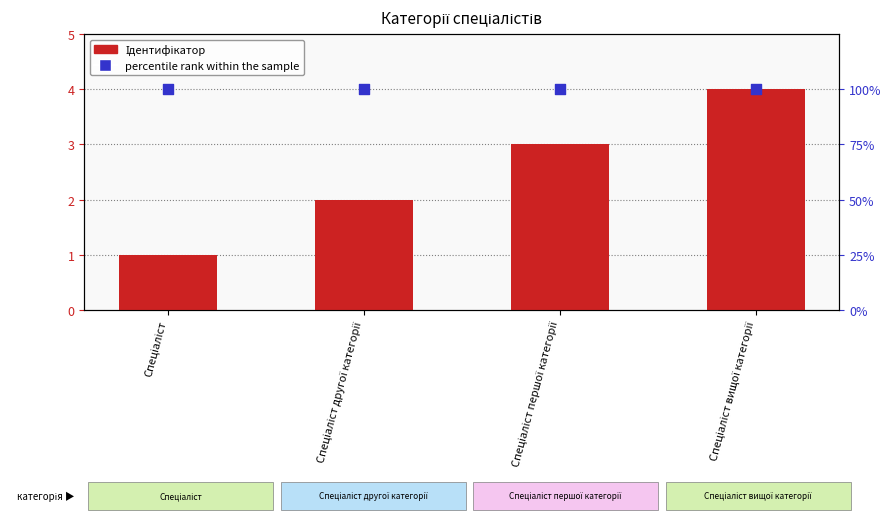

What are all the series names shown in the legend?

Ідентифікатор, percentile rank within the sample